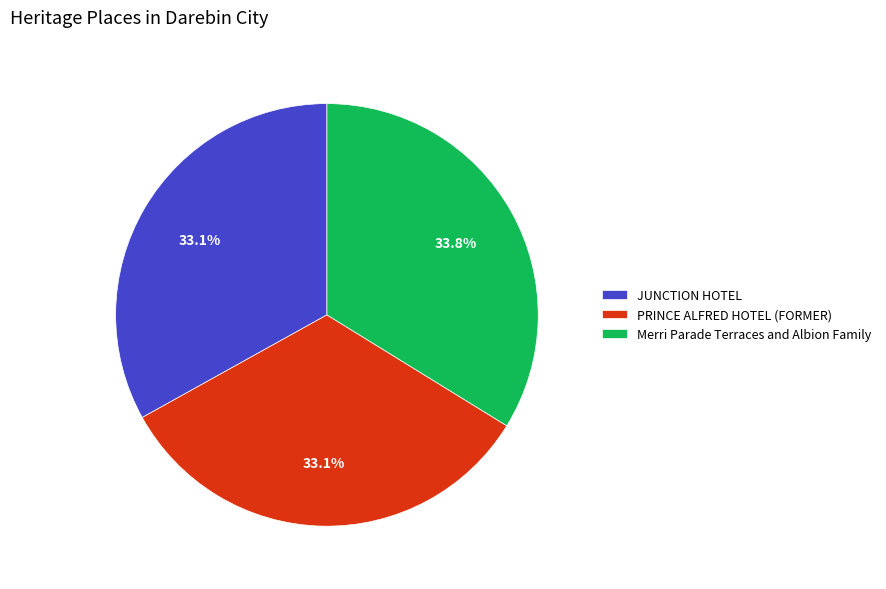

To the nearest percent, what is the combined percentage of JUNCTION HOTEL and PRINCE ALFRED HOTEL (FORMER)?

66%